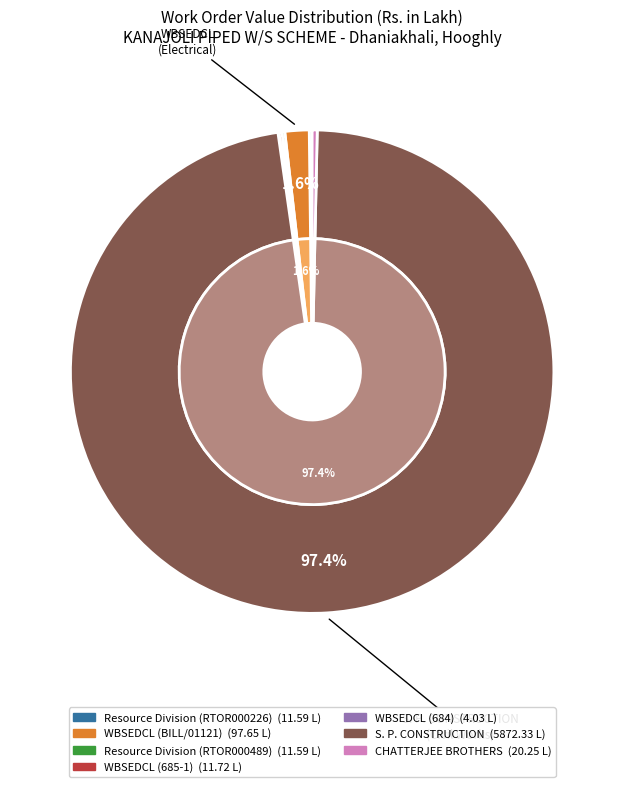

Which slice is the smallest?

WBSEDCL (684)